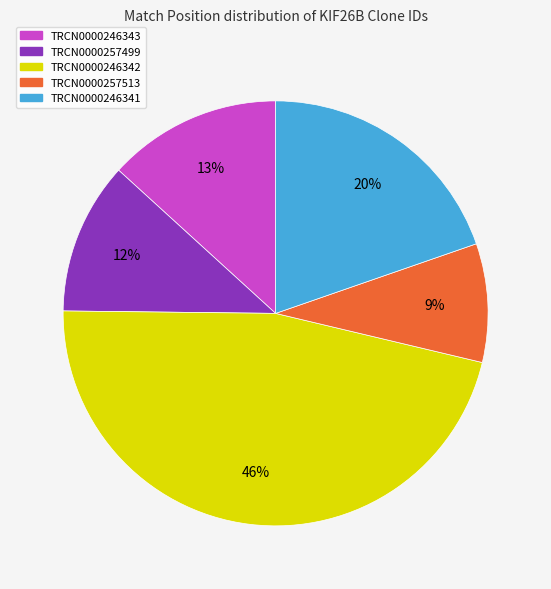

What is the smallest slice in the pie chart?

TRCN0000257513